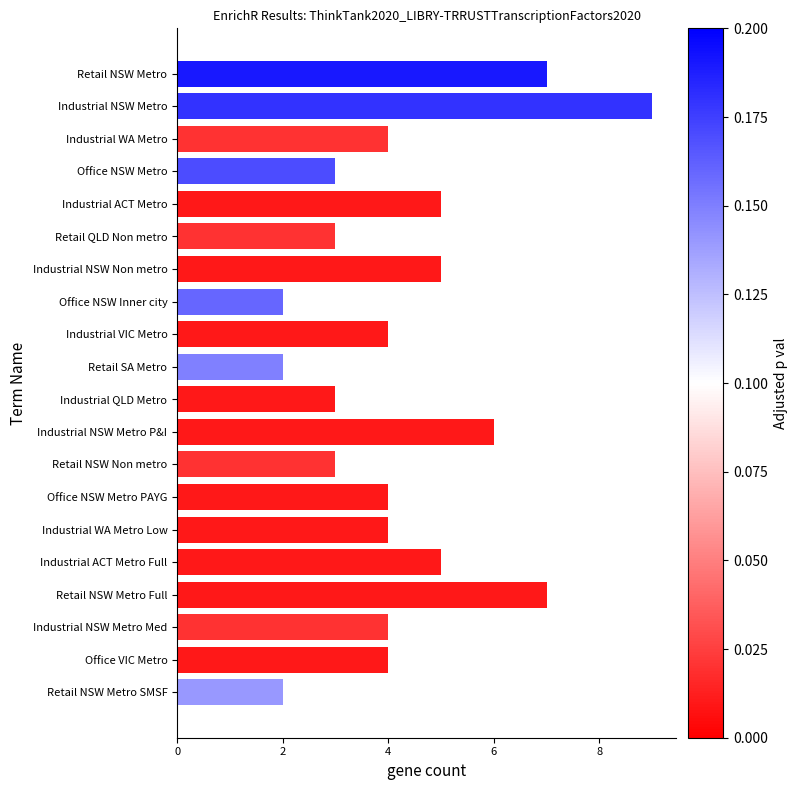

What is the minimum value shown in the chart?

2